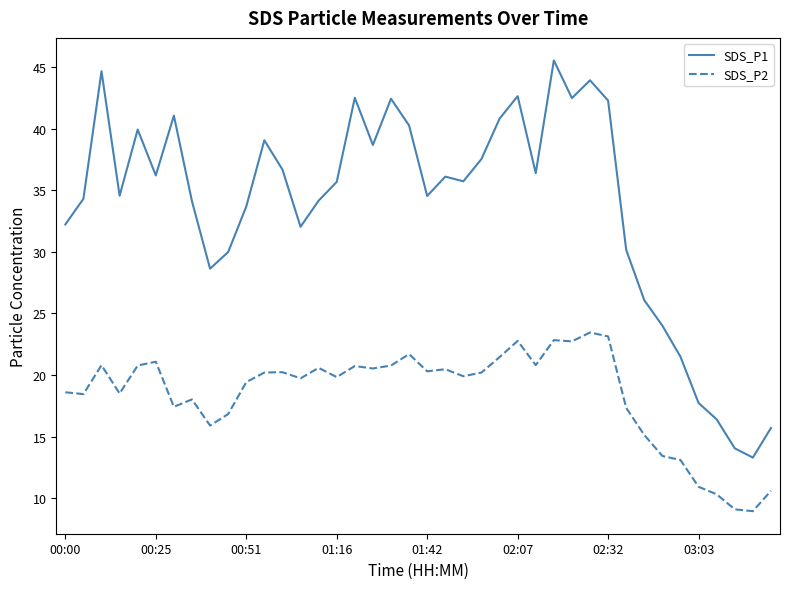

Which series has the largest range (max minus min)?

SDS_P1